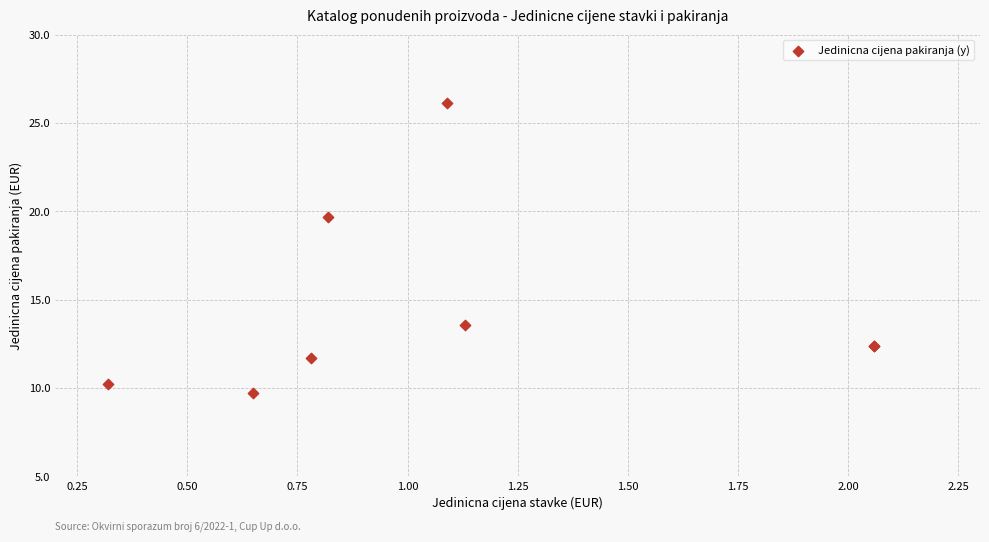

What Y value in the scatter plot is closest to 17?

19.7